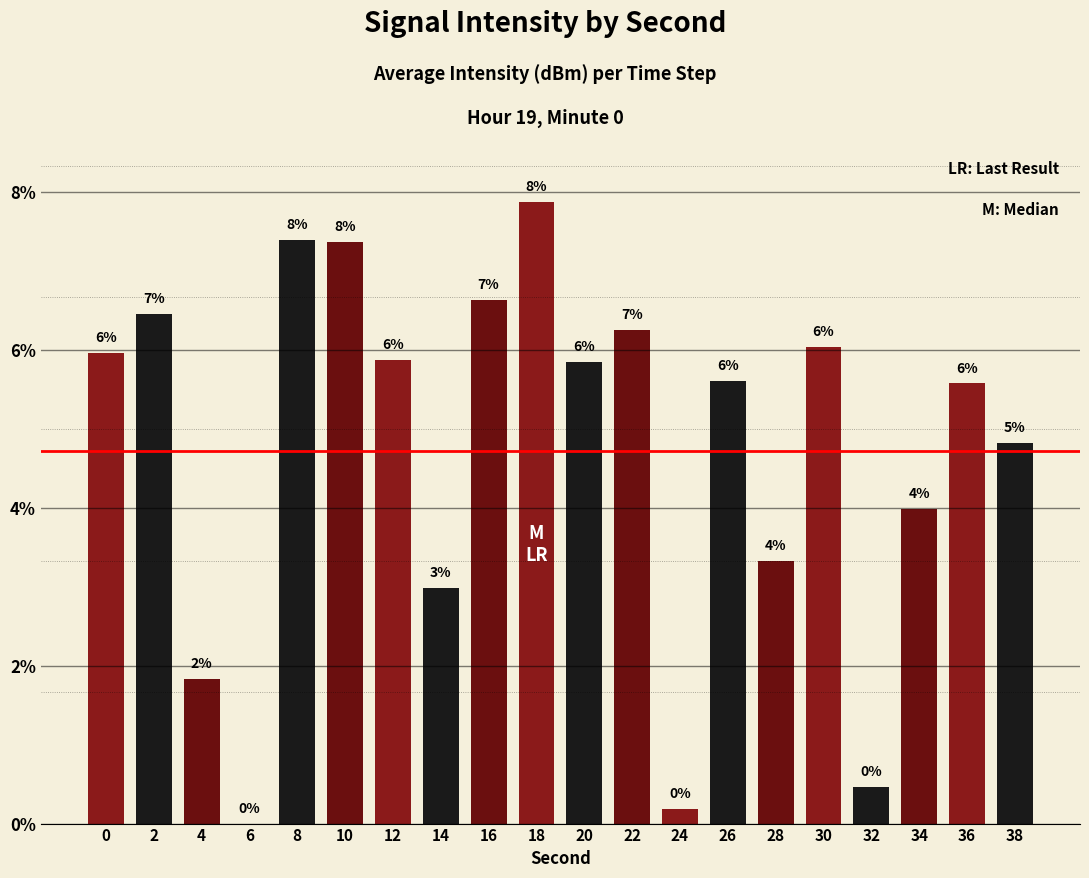

Are the bars horizontal?

No